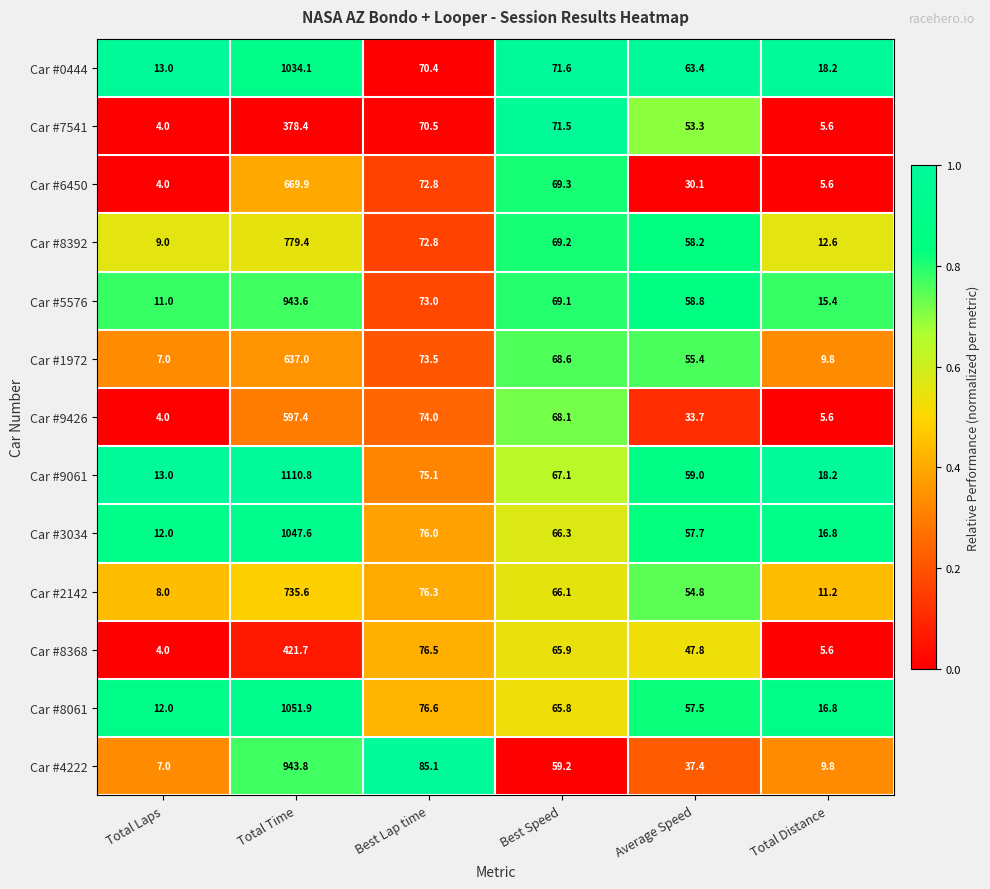

Is it true that Car #9426 equals 6.3 at Total Laps?

False